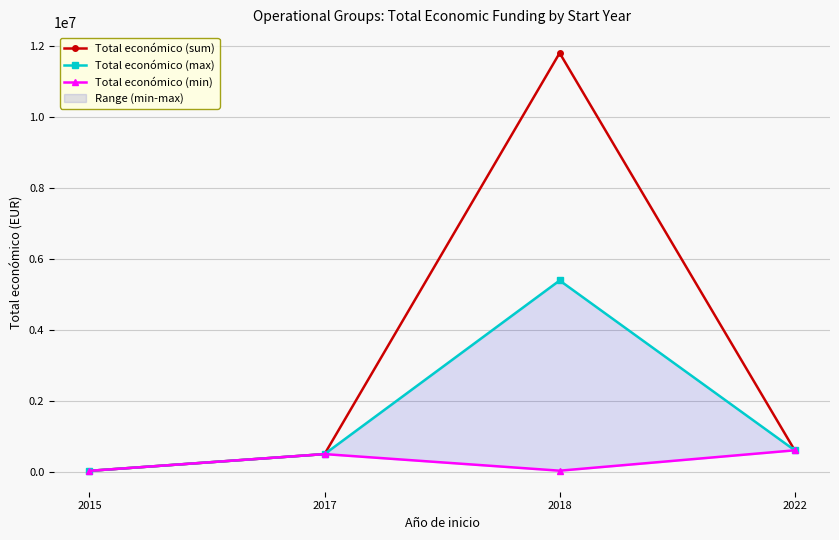

Where is the first local maximum for Total económico (sum)?

2018